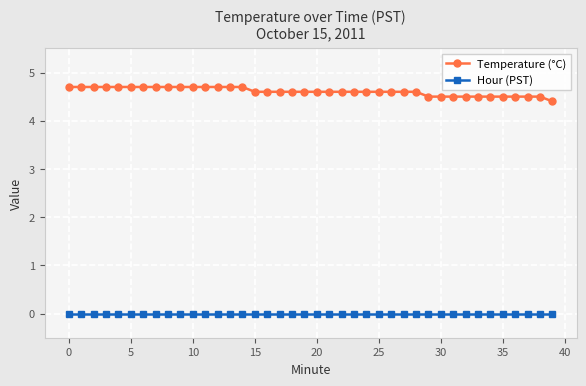

List the series in order of their peak value, lowest first.

Hour (PST), Temperature (°C)